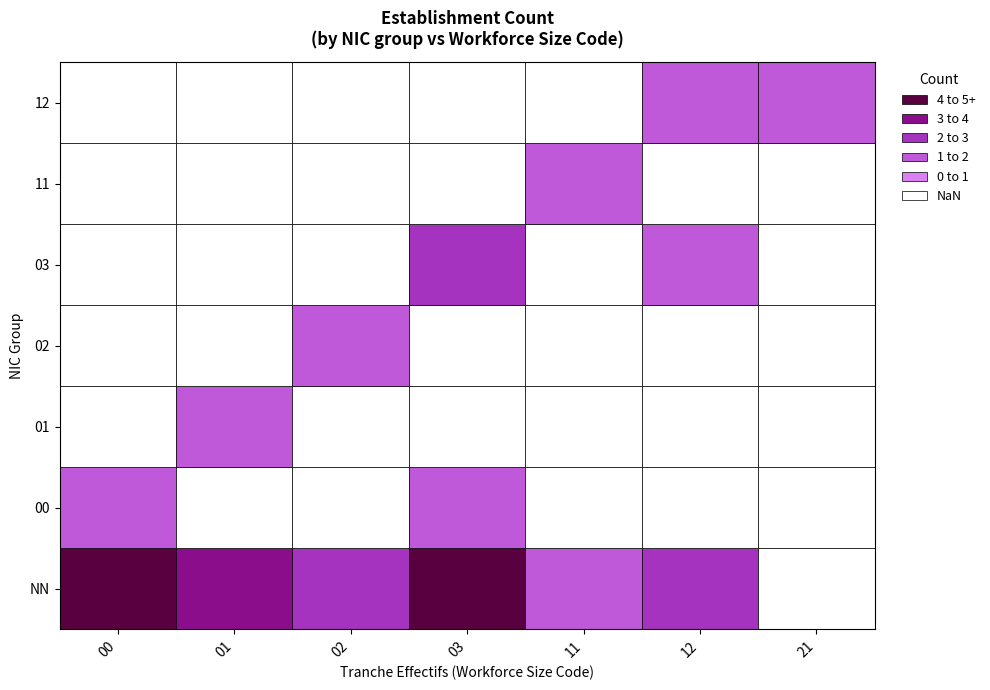

What is the sum of all 12 values?

2